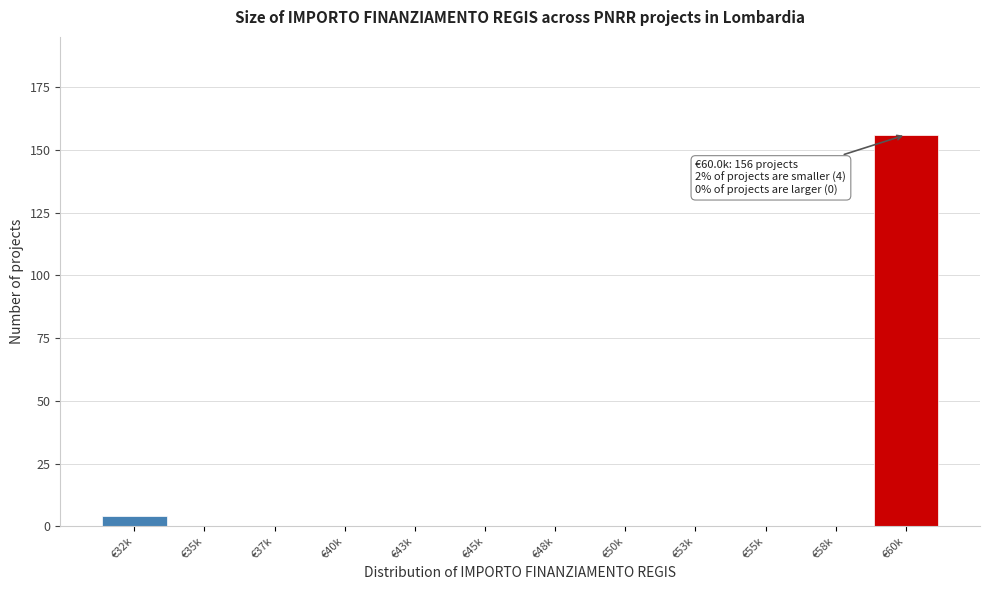

Reading left to right, what are all the values shown in this chart?

€32k=4	€35k=0	€37k=0	€40k=0	€43k=0	€45k=0	€48k=0	€50k=0	€53k=0	€55k=0	€58k=0	€60k=156